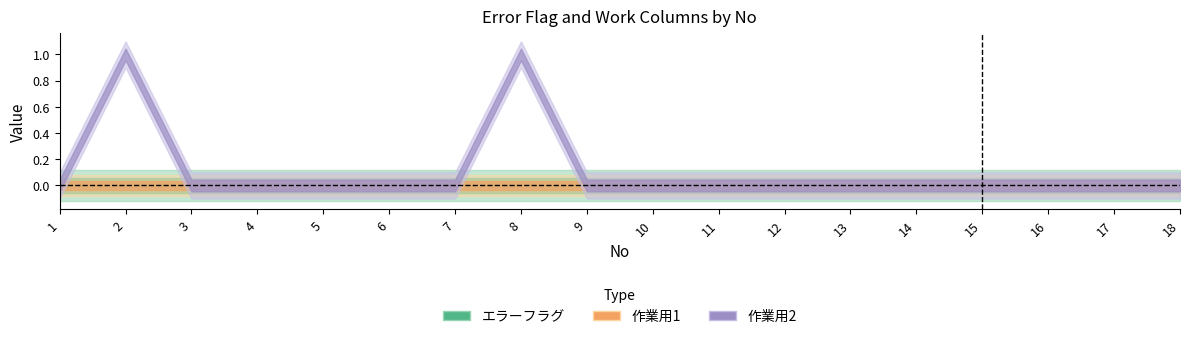

True or false: 作業用1 and エラーフラグ intersect in this chart.

False